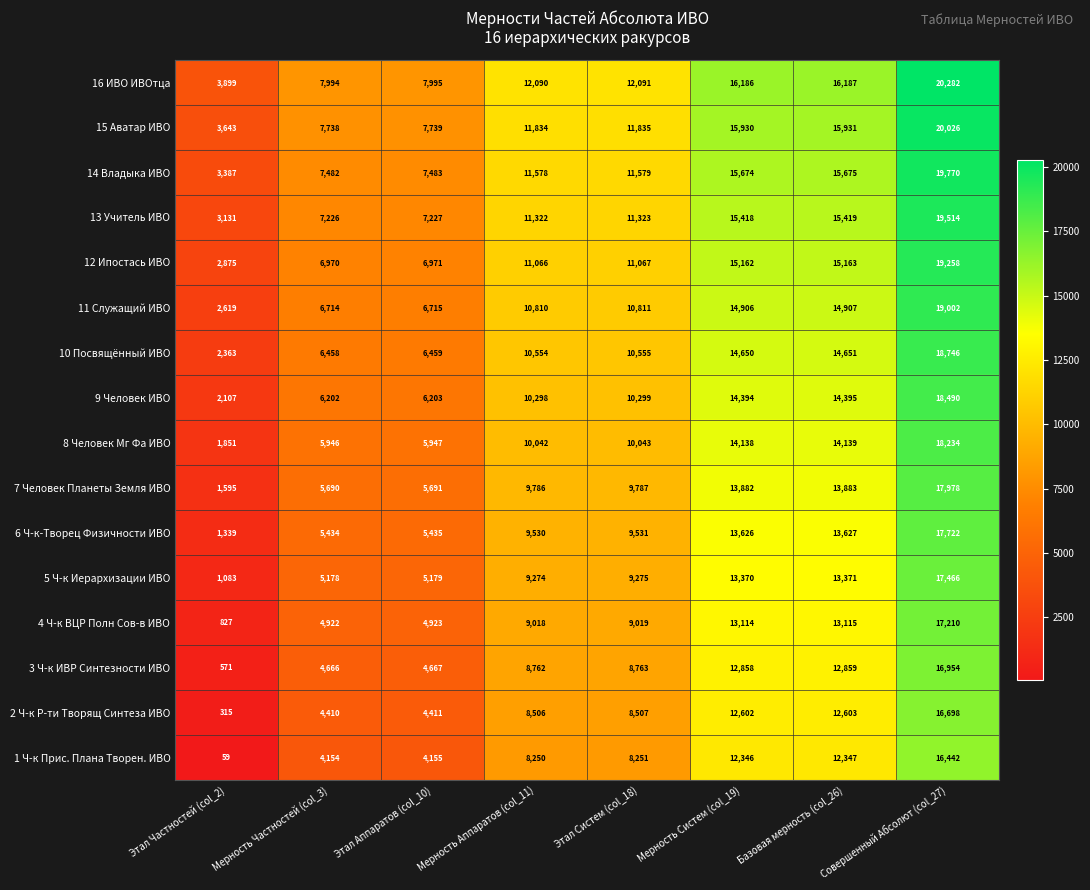

List the series in order of their peak value, highest first.

16 ИВО ИВОтца, 15 Аватар ИВО, 14 Владыка ИВО, 13 Учитель ИВО, 12 Ипостась ИВО, 11 Служащий ИВО, 10 Посвящённый ИВО, 9 Человек ИВО, 8 Человек Мг Фа ИВО, 7 Человек Планеты Земля ИВО, 6 Ч-к-Творец Физичности ИВО, 5 Ч-к Иерархизации ИВО, 4 Ч-к ВЦР Полн Сов-в ИВО, 3 Ч-к ИВР Синтезности ИВО, 2 Ч-к Р-ти Творящ Синтеза ИВО, 1 Ч-к Прис. Плана Творен. ИВО